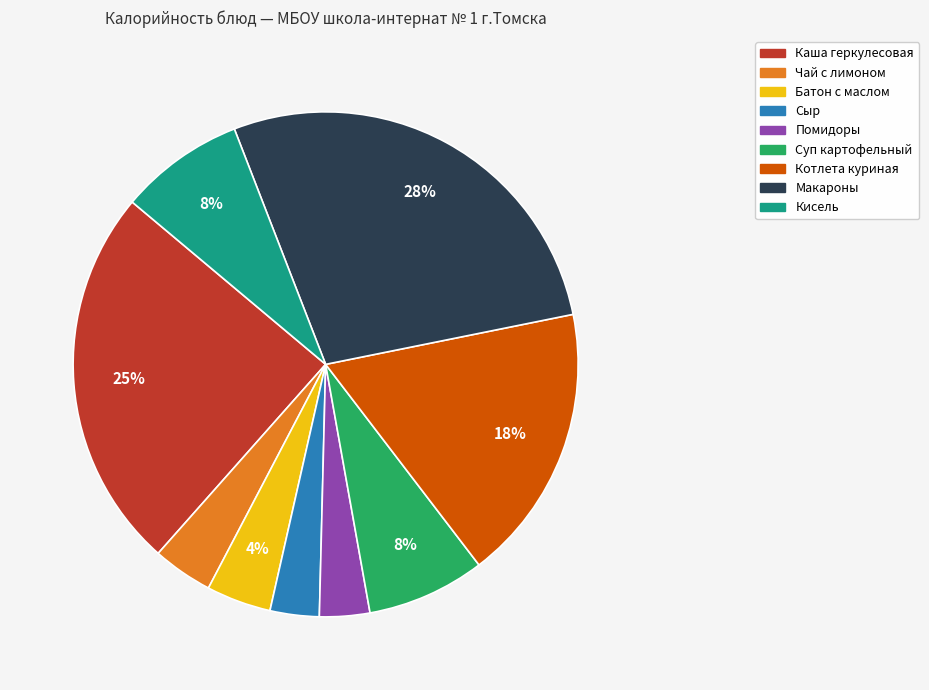

How many slices are in this pie chart?

9